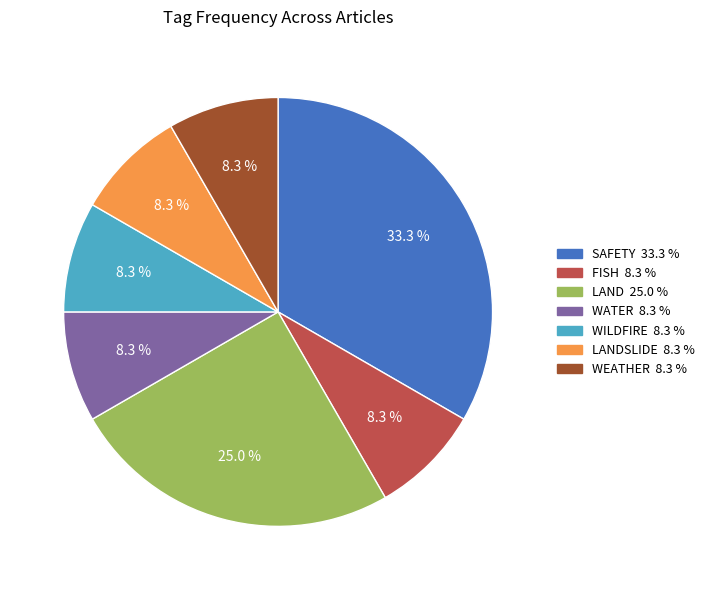

Is there a majority slice in this chart?

No